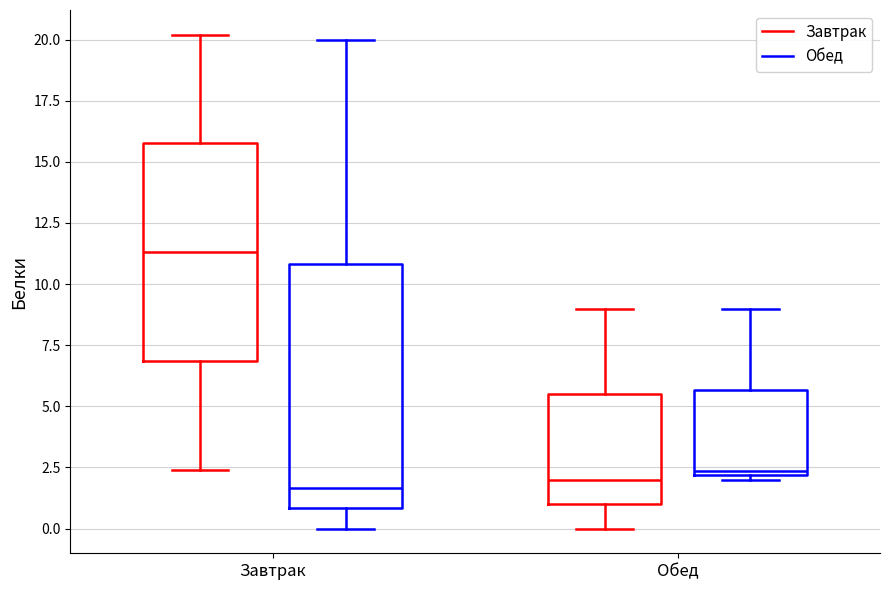

Which box is the tallest, from its lower edge to its upper edge?

Завтрак (Обед)